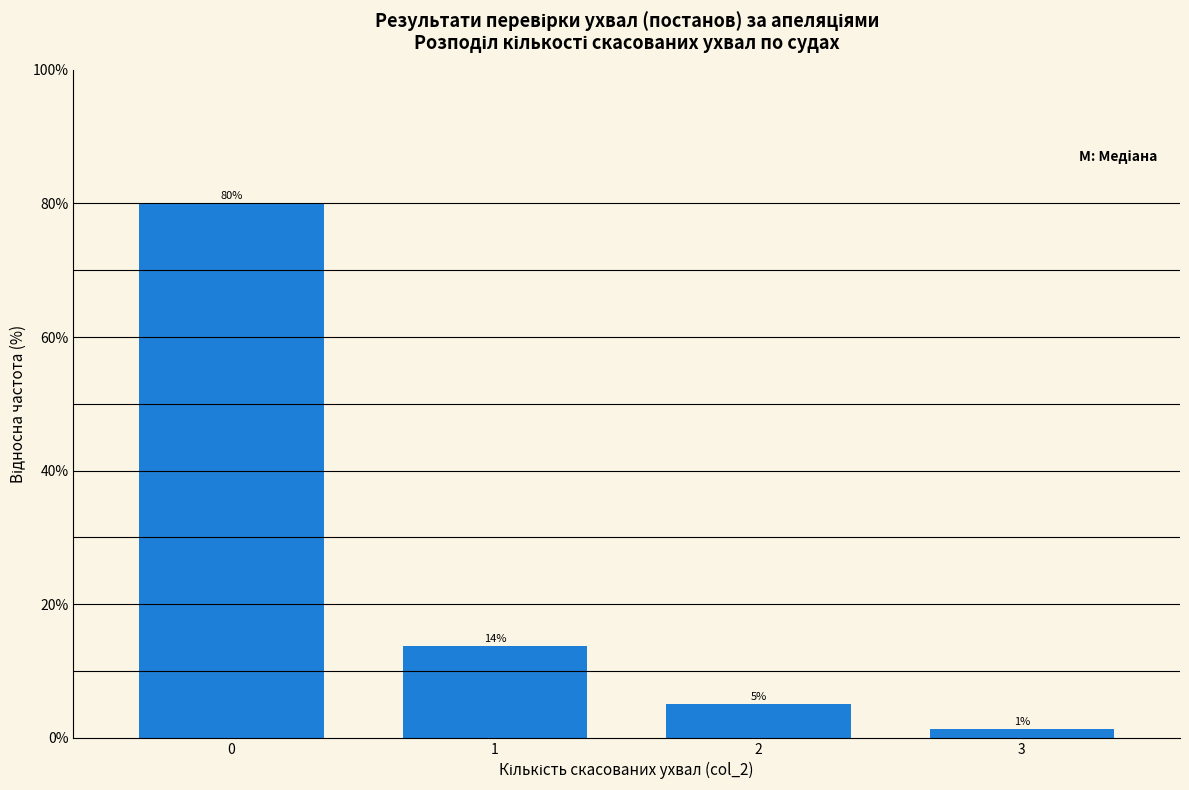

What is the maximum value shown in the chart?

80.0